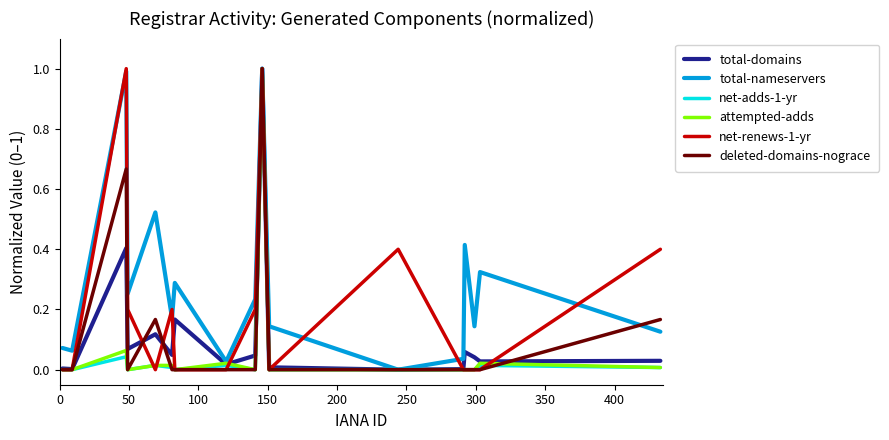

Which series has the largest total across all categories?

total-nameservers